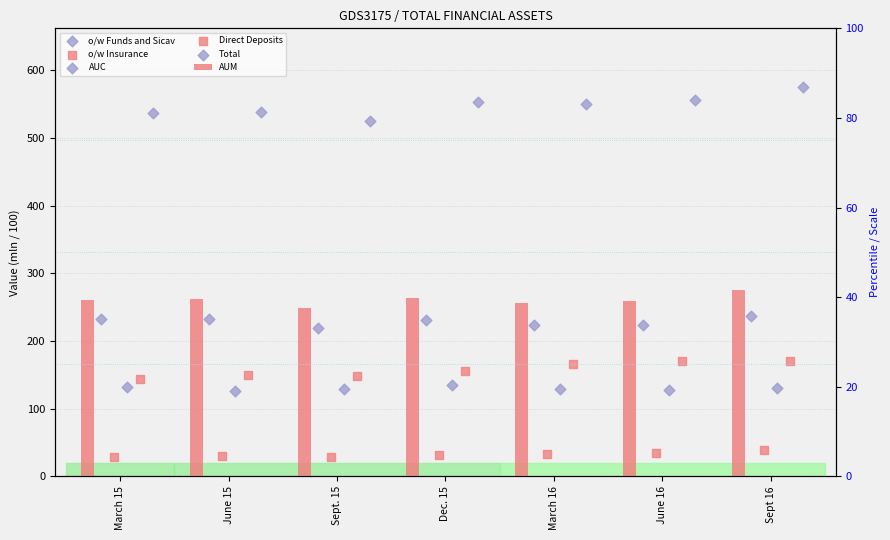

At which category is the sum across all series the highest?

Sept 16